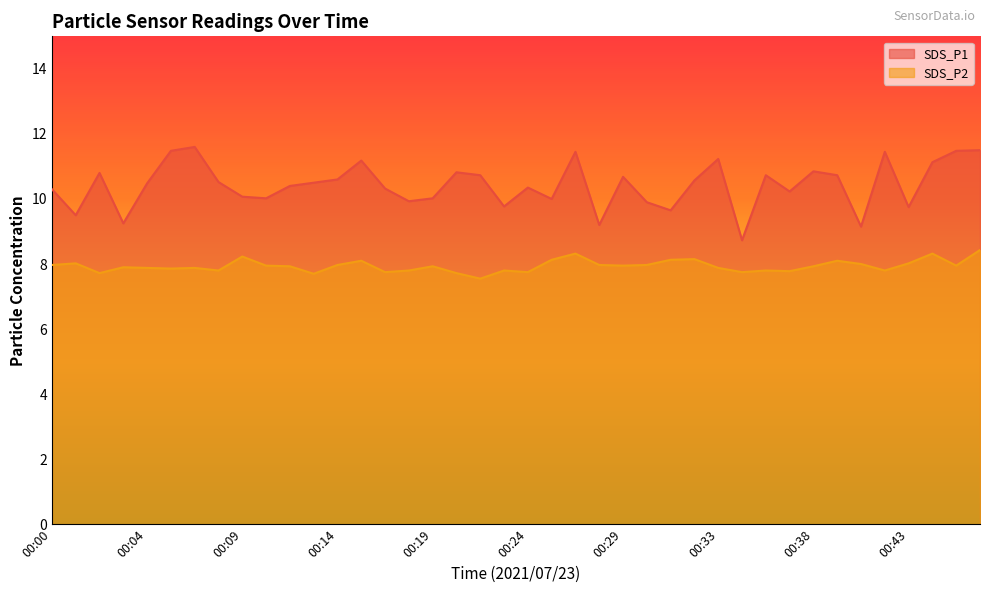

What is the value of the SDS_P2 point at the 21st from the left?

7.8